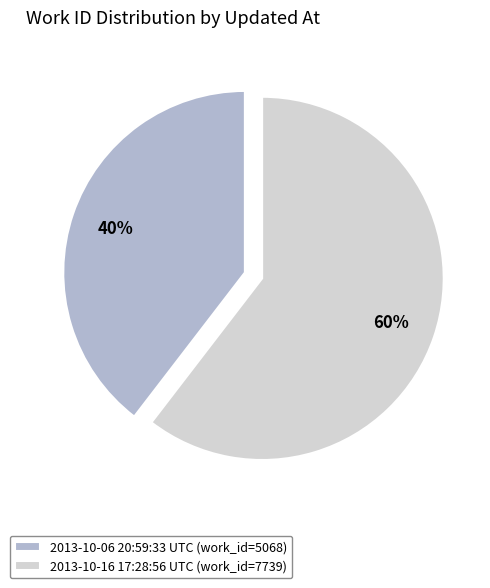

To the nearest percent, what is the average slice percentage?

50%